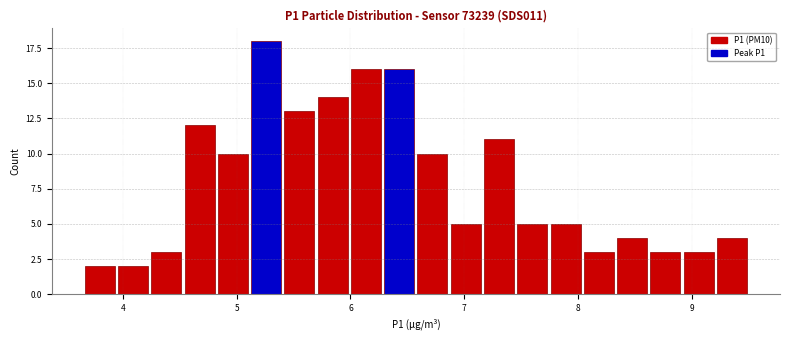

Read against the x-axis, roughly where is the centre of the tallest bar?

5.3